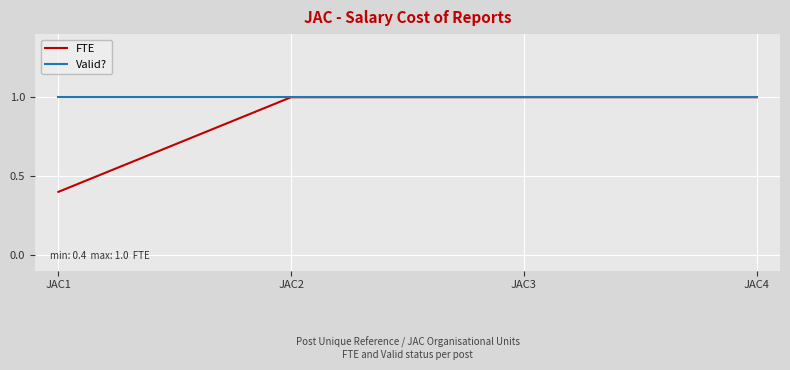

The FTE series shows 1.0 at JAC2. True or false?

True